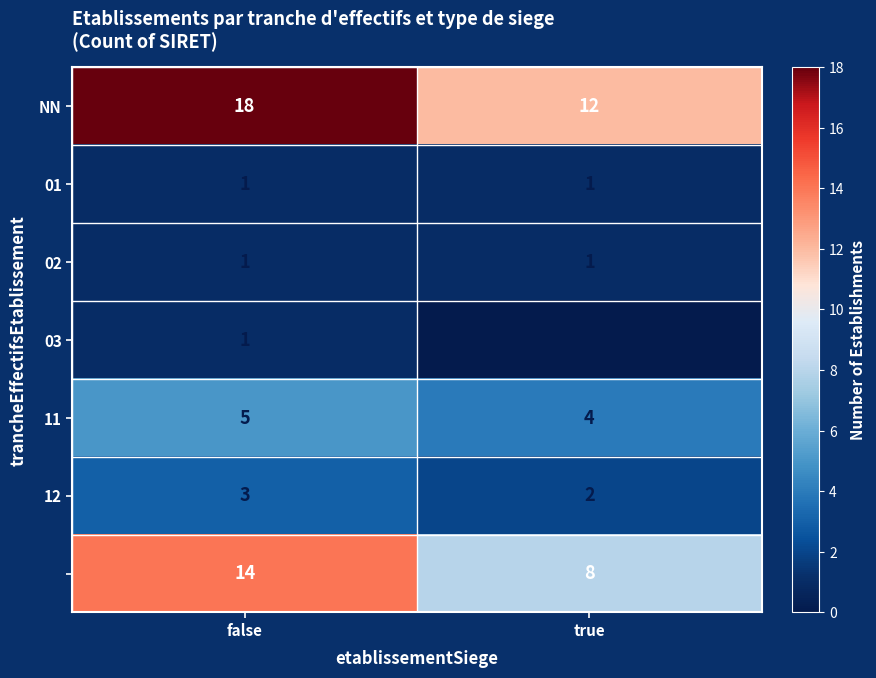

At which category does the chart reach its minimum across all series?

true